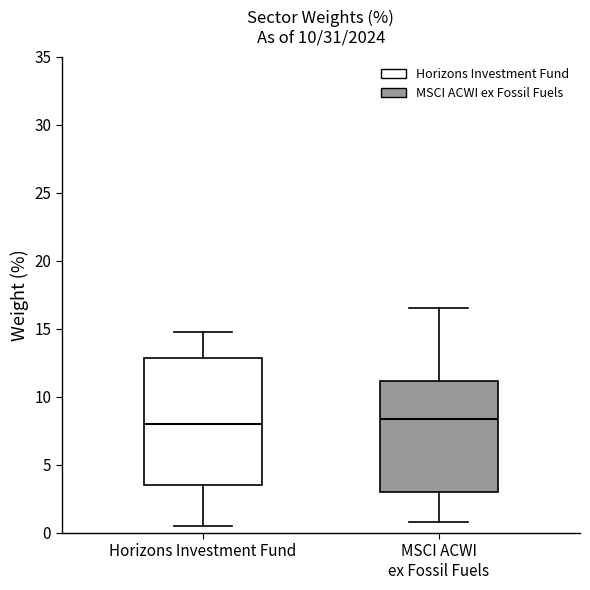

Reading left to right, transcribe this box plot: for each box, give where its median line is, the range the box spans, and where its two whiskers end, as read against the y-axis. The values are not printed on the chart, so give them approximately, as read against the axis.

Horizons Investment Fund: median 8.0, box 3.5 to 13.0, whiskers 0.5 to 15.0
MSCI ACWI ex Fossil Fuels: median 8.5, box 3.0 to 11.0, whiskers 1.0 to 16.5